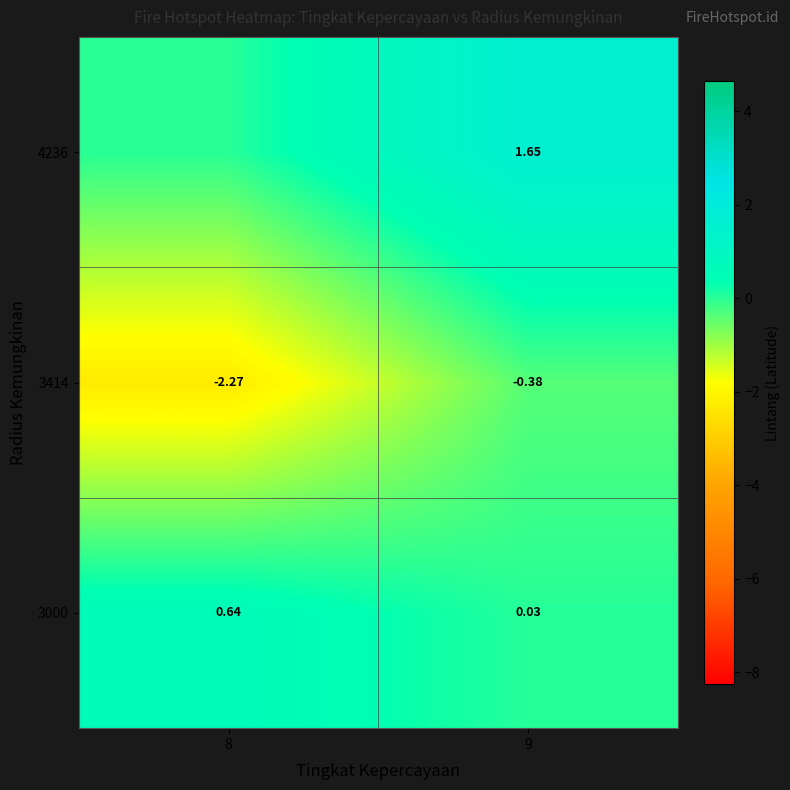

What is the difference between the row_0 values at 8 and 9?

0.6